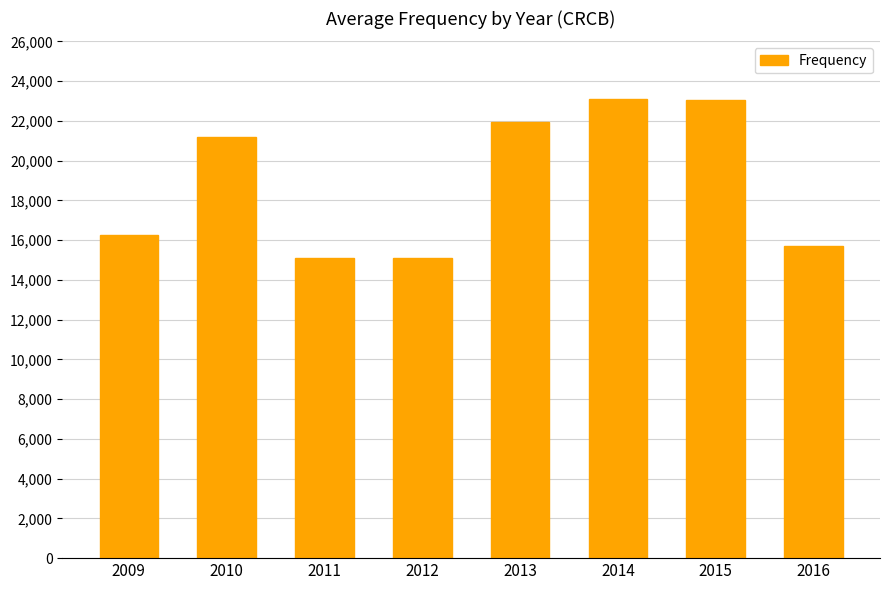

Does the chart contain any negative values?

No